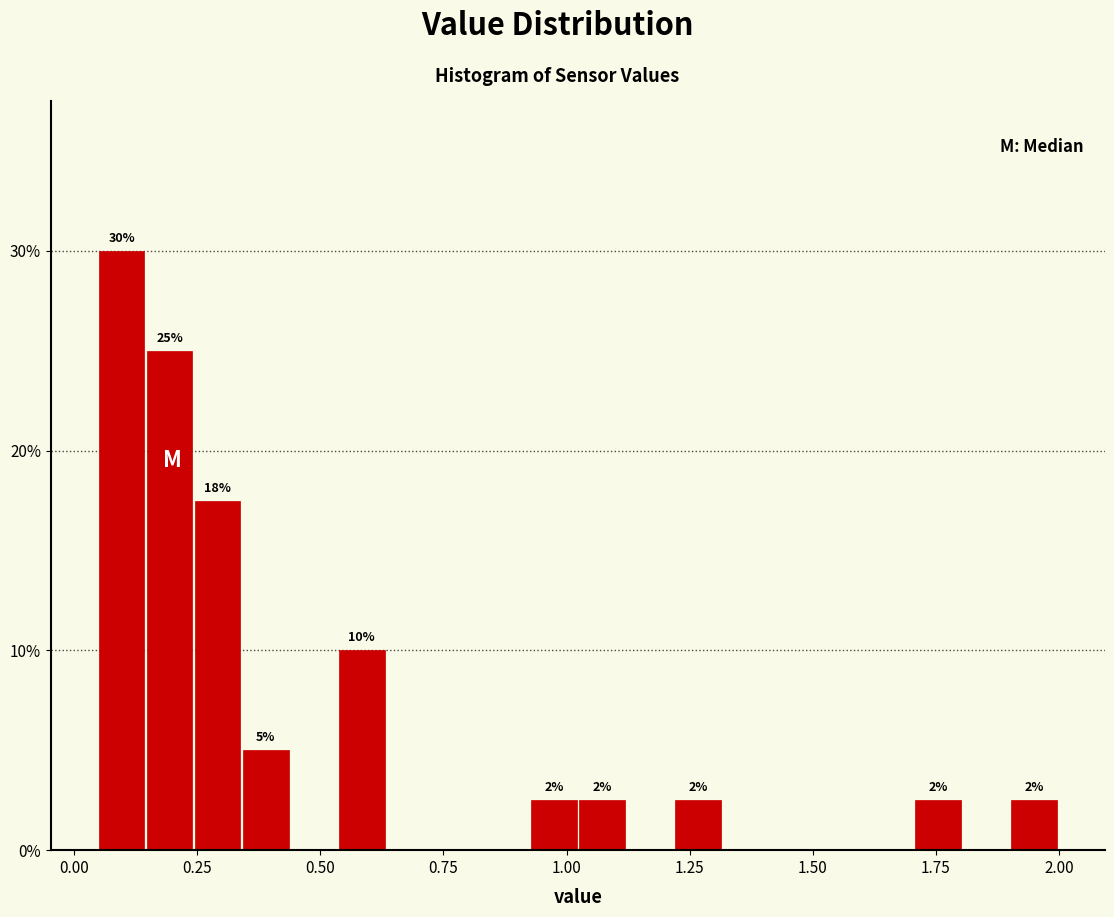

Around what value on the x-axis is the tallest bar? Give the approximate position of its centre, as read against the axis.

0.10